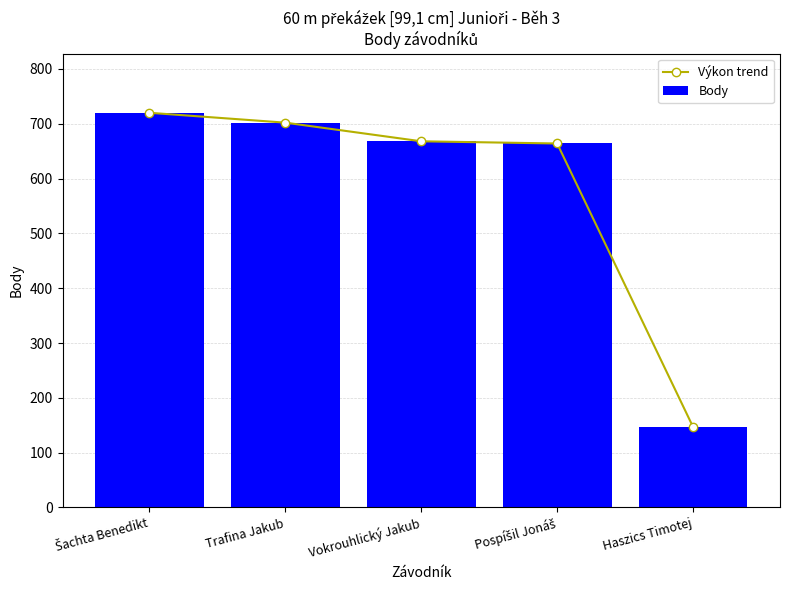

At how many categories does at least one series exceed 207?

4